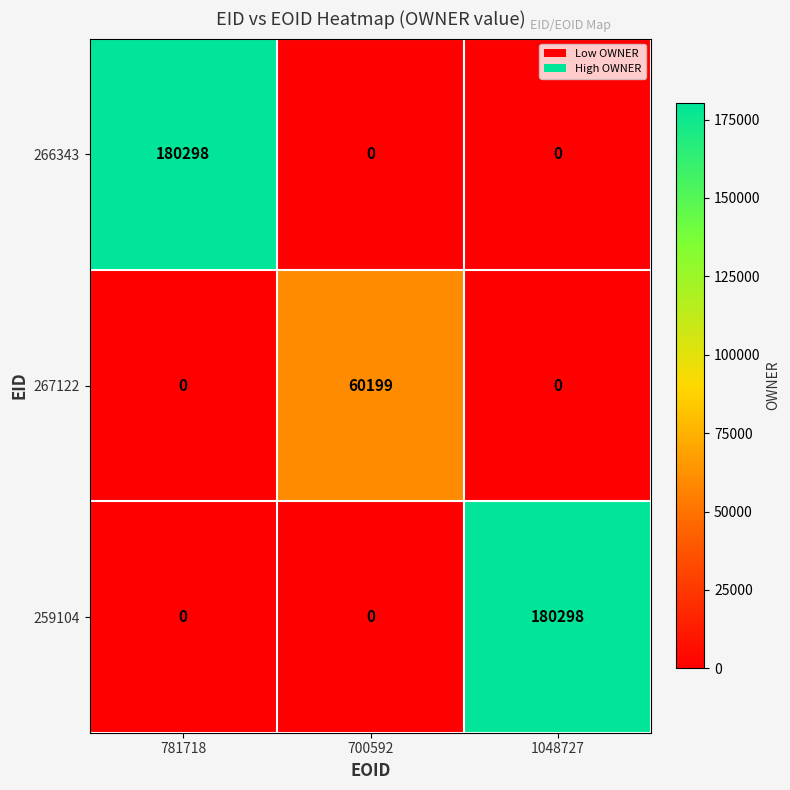

What is the total value across all series at 781718?

180298